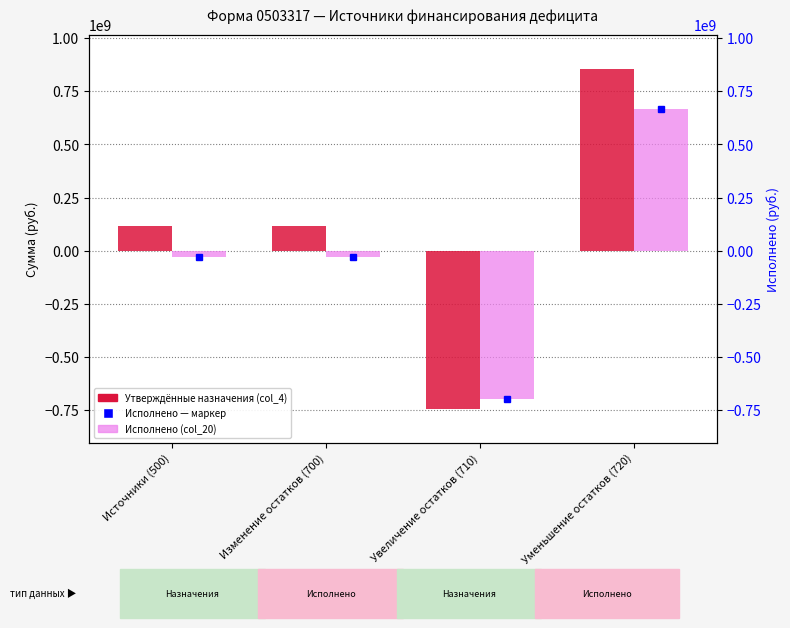

Which category has the highest value across all series?

Уменьшение остатков (720)